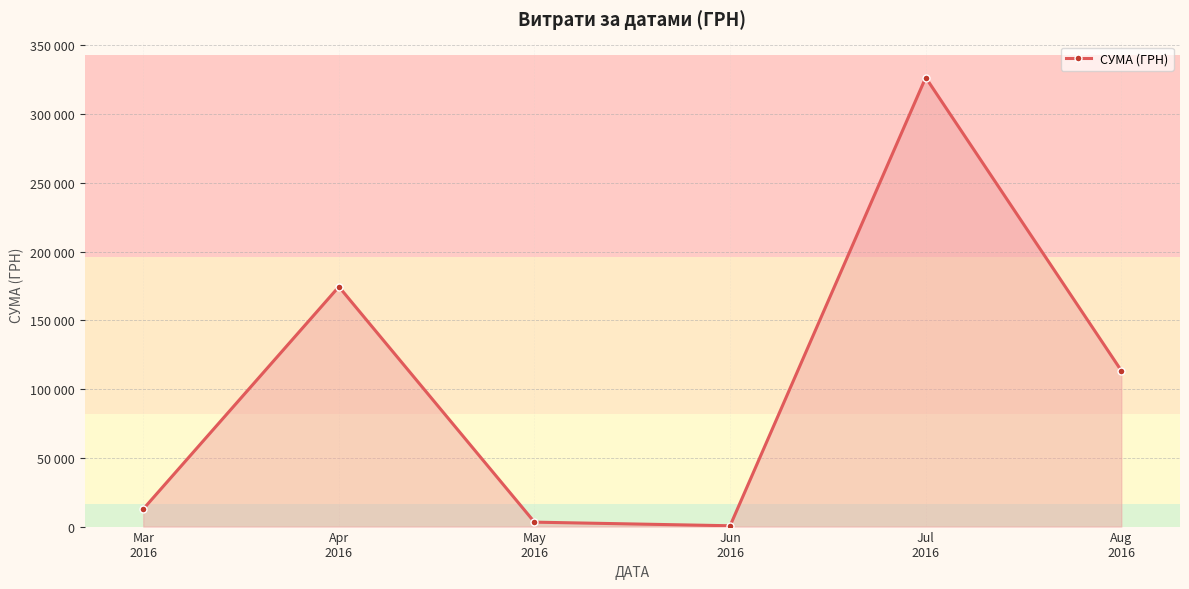

True or false: the data has more than 1 interior local peaks.

True